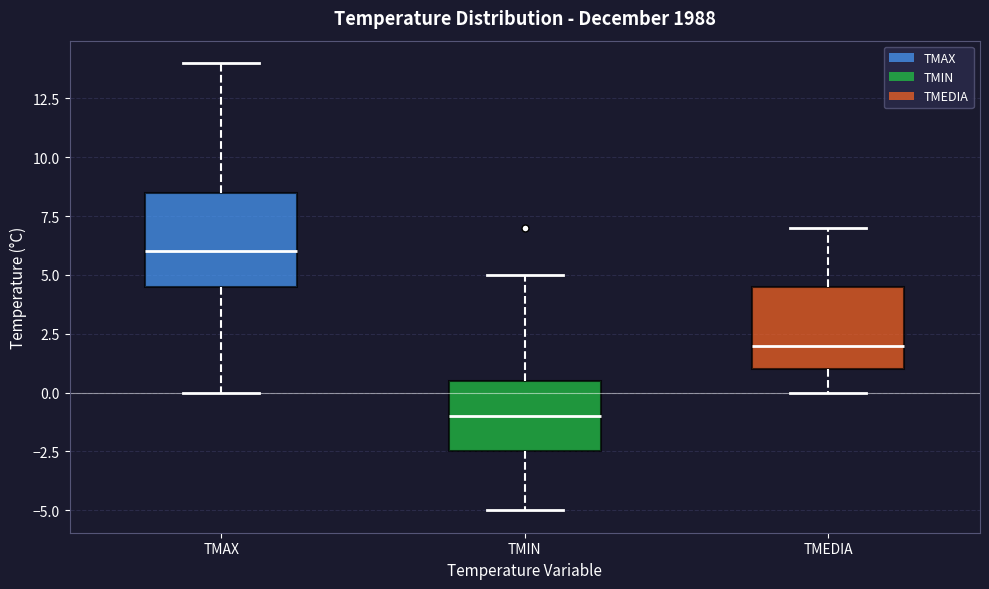

Reading left to right, transcribe this box plot: for each box, give where its median line is, the range the box spans, and where its two whiskers end, as read against the y-axis. The values are not printed on the chart, so give them approximately, as read against the axis.

TMAX: median 6.0, box 4.5 to 8.5, whiskers 0.0 to 14.0
TMIN: median -1.0, box -2.5 to 0.5, whiskers -5.0 to 5.0
TMEDIA: median 2.0, box 1.0 to 4.5, whiskers 0.0 to 7.0